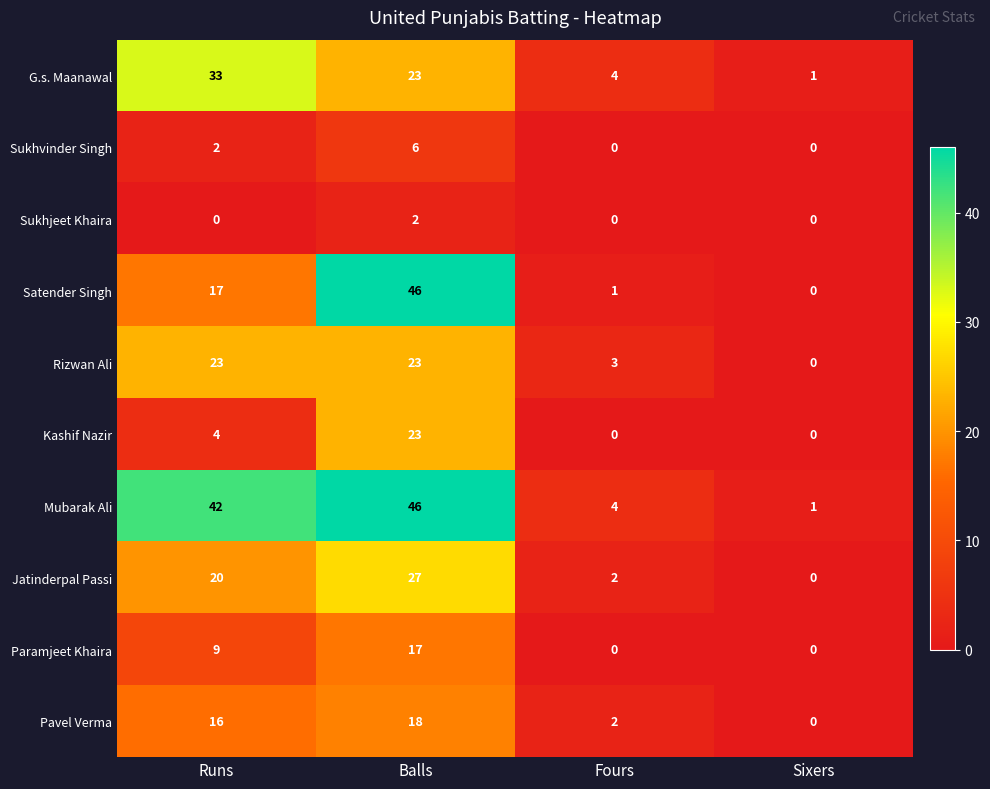

Is it true that Sukhvinder Singh equals -3 at Fours?

False